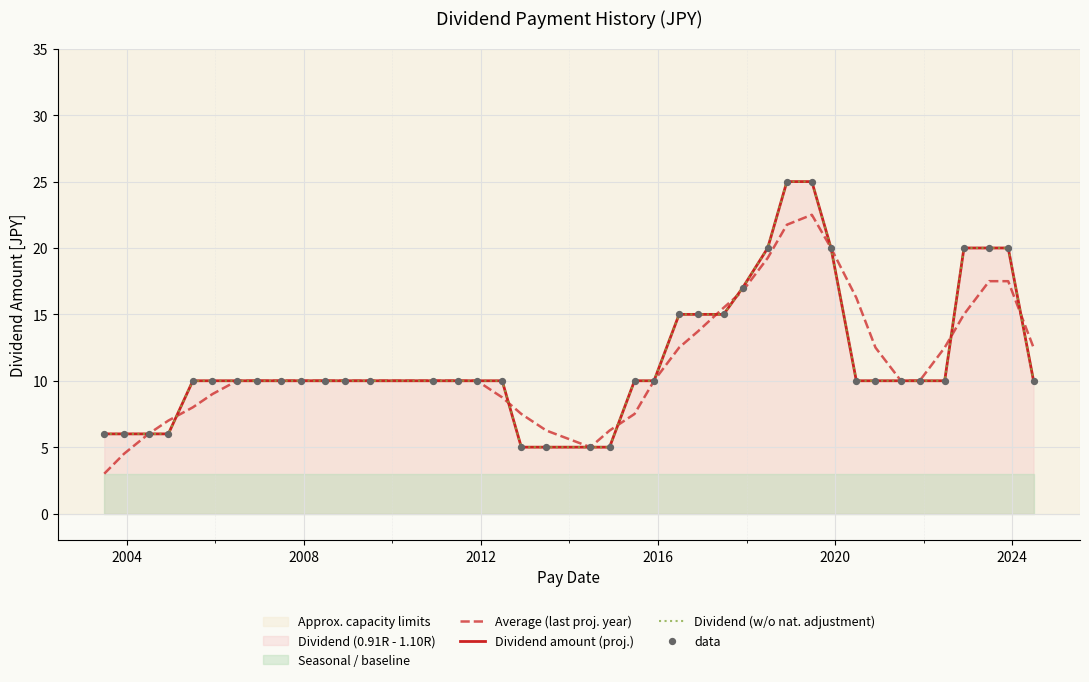

Which series contains the highest Y value?

Dividend amount (proj.)